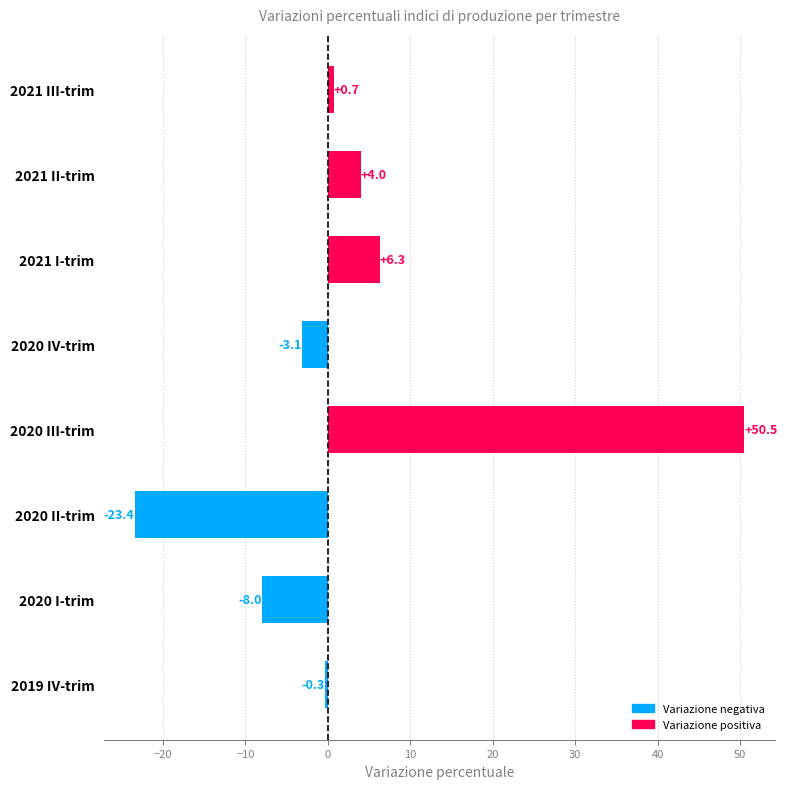

What is the difference between the maximum and minimum values?

73.9